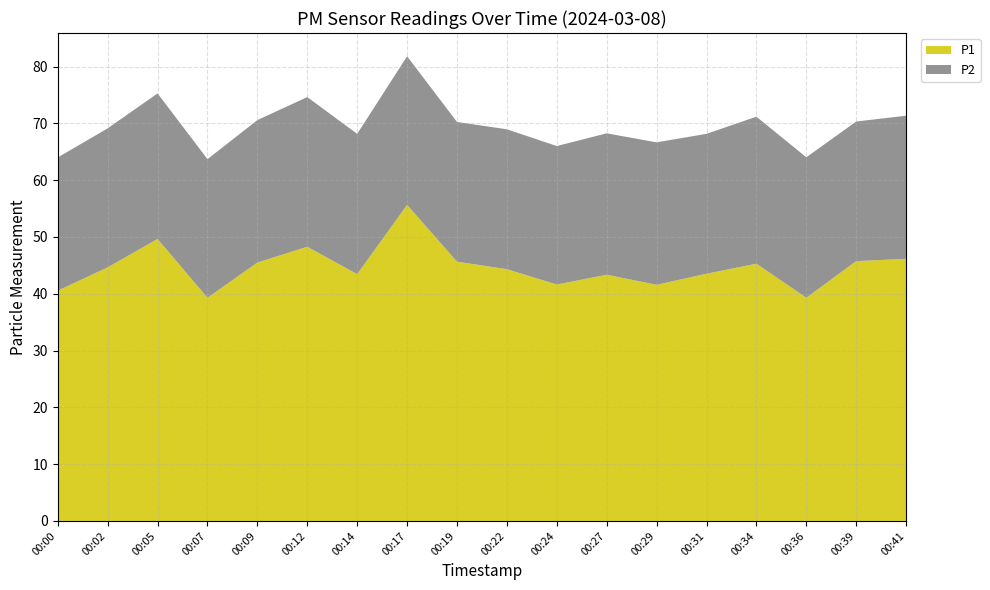

Reading left to right, list all the values displayed in this chart.

P1: 00:00=40.5	00:02=44.6	00:05=49.6	00:07=39.3	00:09=45.5	00:12=48.3	00:14=43.5	00:17=55.6	00:19=45.6	00:22=44.3	00:24=41.6	00:27=43.4	00:29=41.6	00:31=43.5	00:34=45.3	00:36=39.3	00:39=45.8	00:41=46.1
P2: 00:00=23.4	00:02=24.5	00:05=25.6	00:07=24.4	00:09=25.1	00:12=26.4	00:14=24.7	00:17=26.2	00:19=24.6	00:22=24.6	00:24=24.4	00:27=24.9	00:29=25.1	00:31=24.6	00:34=25.9	00:36=24.7	00:39=24.6	00:41=25.2